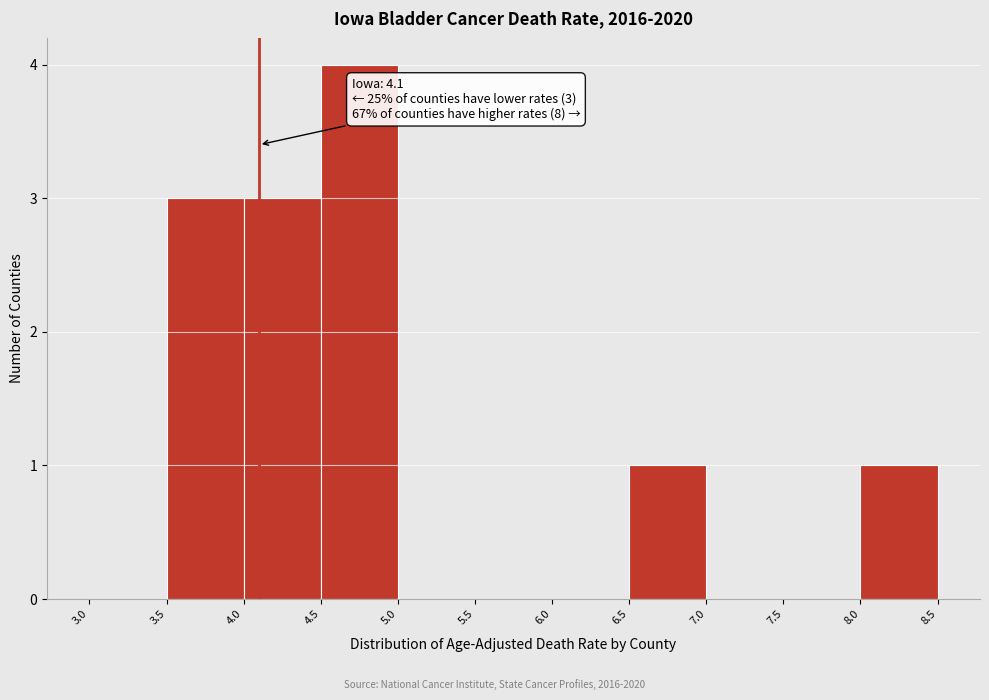

Over which range of the x-axis is the bar tallest?

4.5 to 5.0